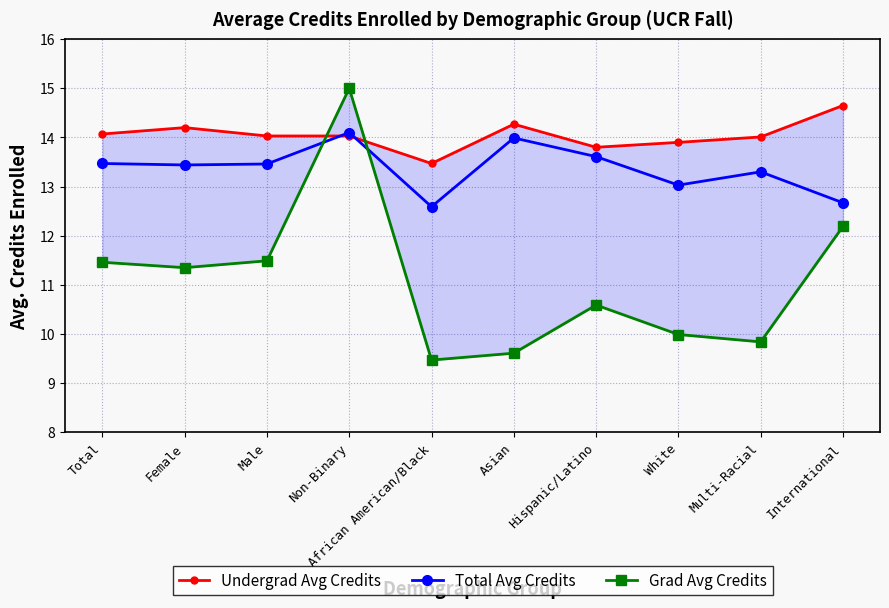

Which has a higher value, Hispanic/Latino or Male?

Male